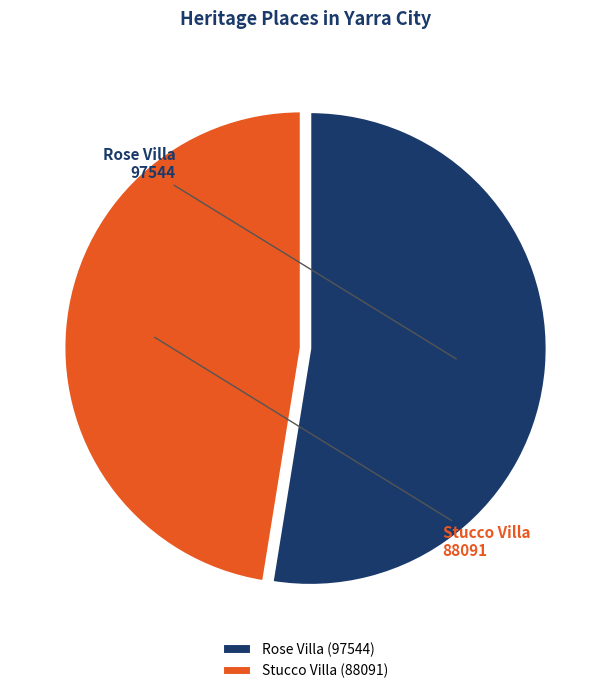

Count the number of slices in the pie.

2